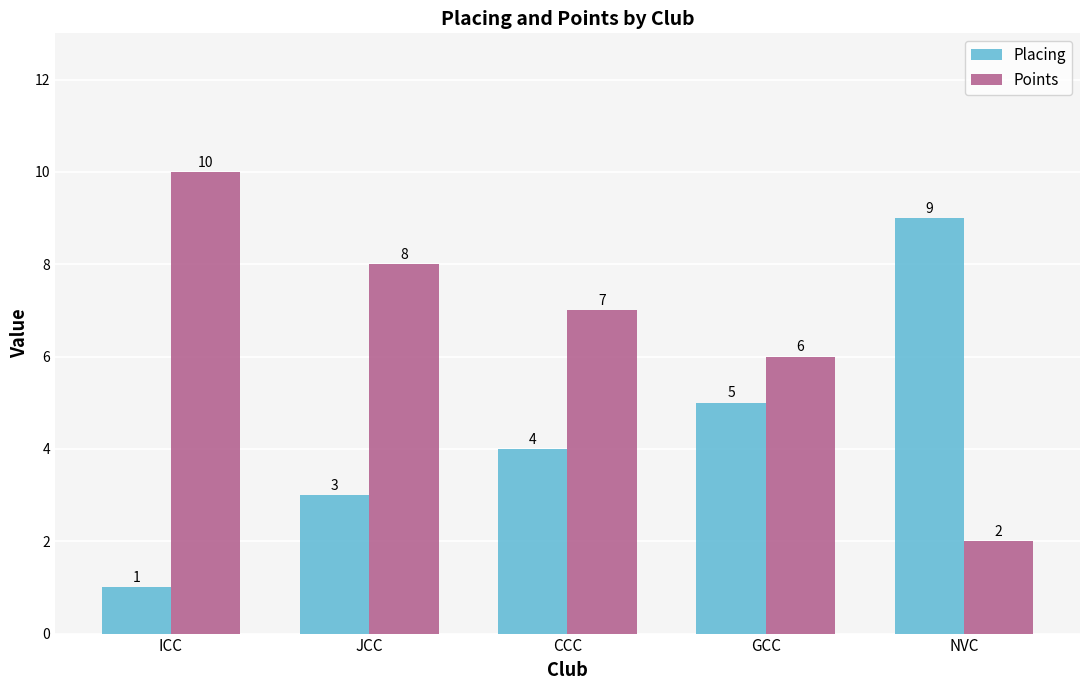

Are the bars horizontal?

No